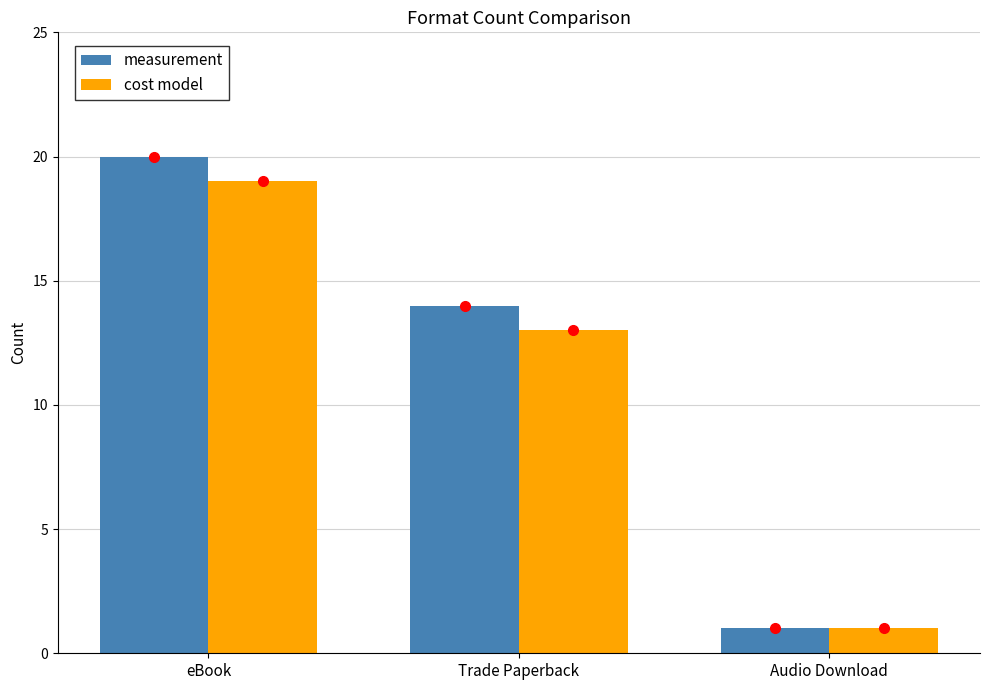

List the labels in order of measurement value, smallest first.

Audio Download, Trade Paperback, eBook